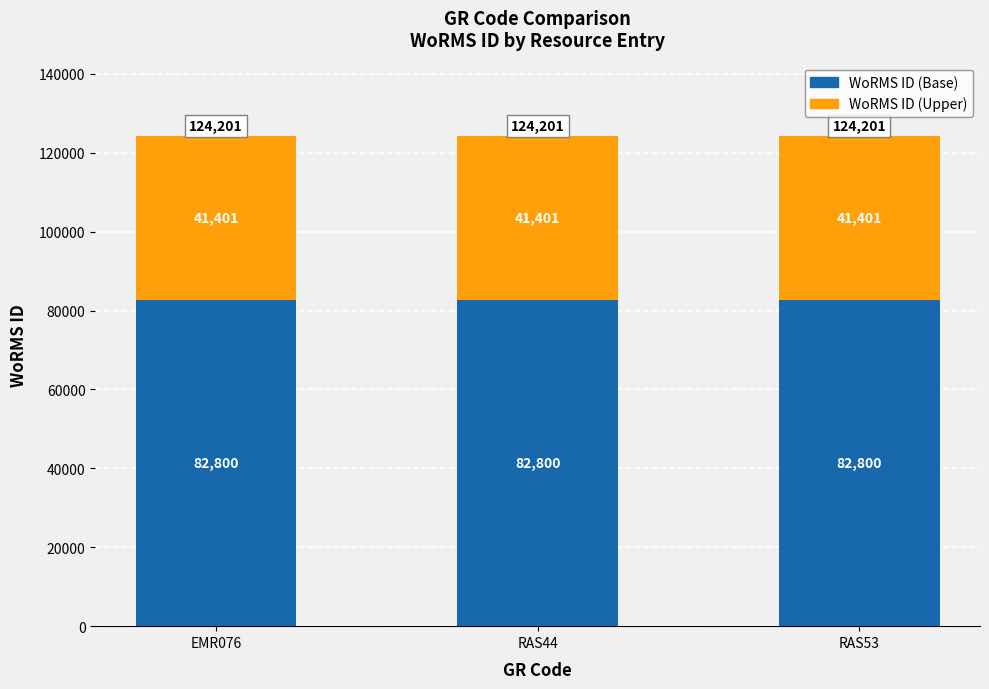

The value of WoRMS ID (Base) at RAS53 is 82800. True or false?

True